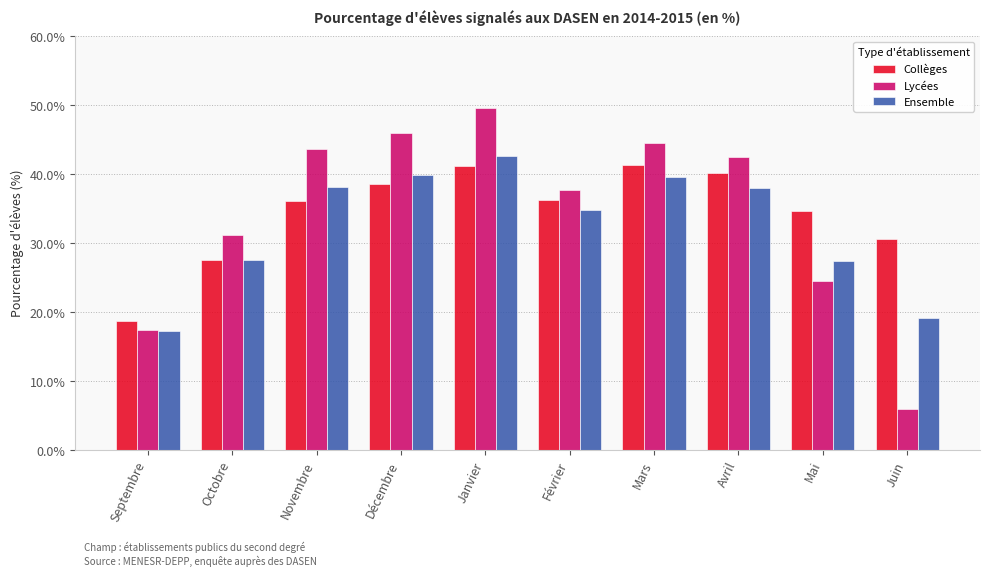

Are the bars horizontal?

No